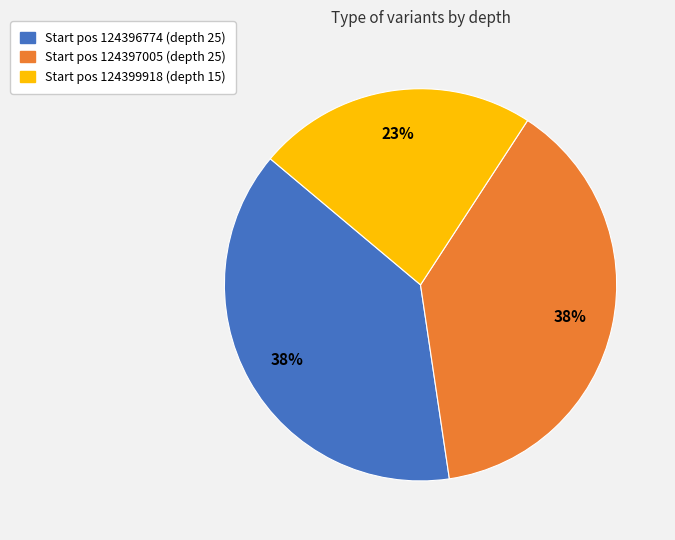

Which category has the smallest portion of the pie?

Start pos 124399918 (depth 15)